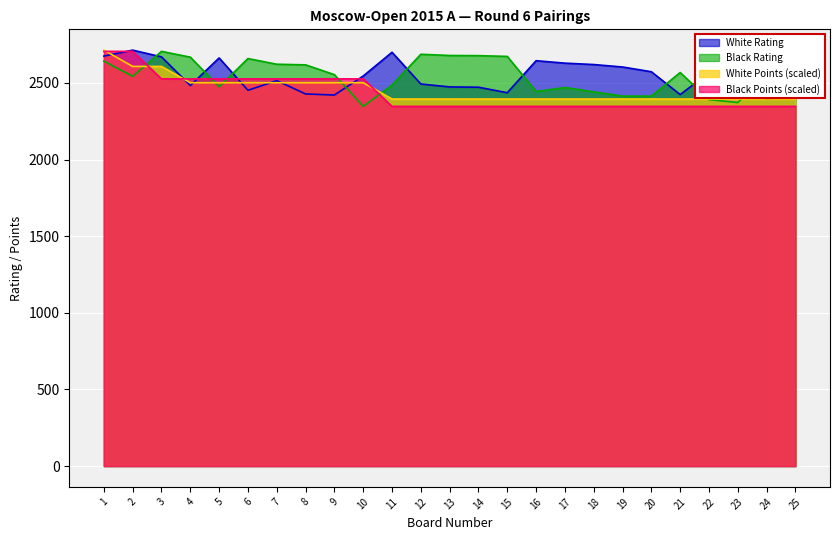

The value of White Points at 25 is 2395.0. True or false?

True